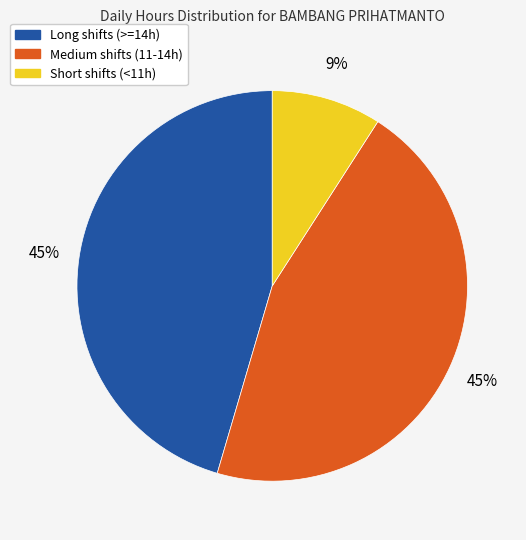

Does any single category account for the majority?

No